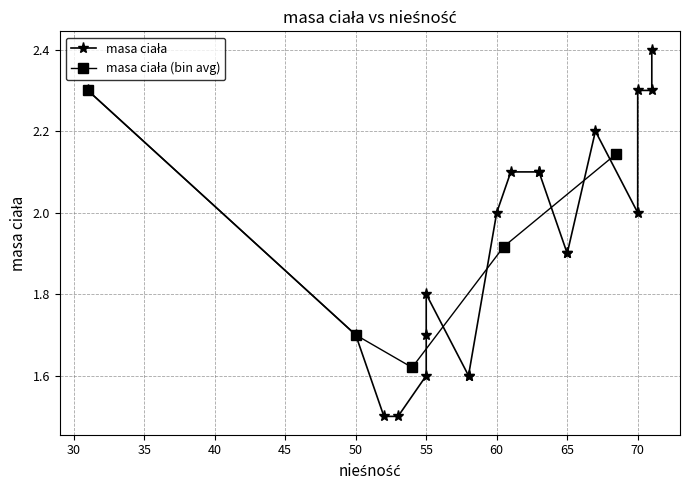

How many values are below 2?

10